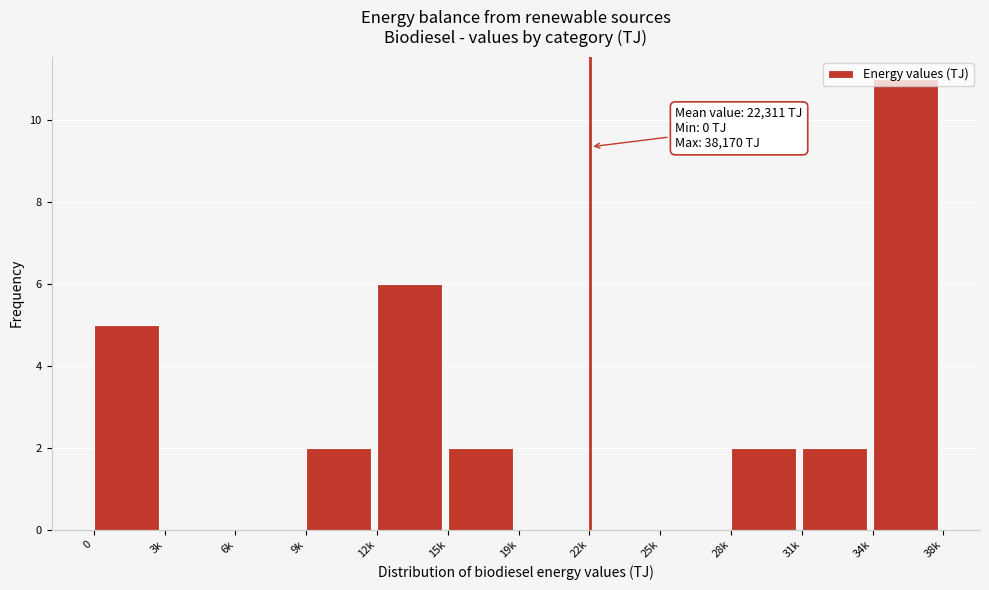

What is the greatest value displayed?

11